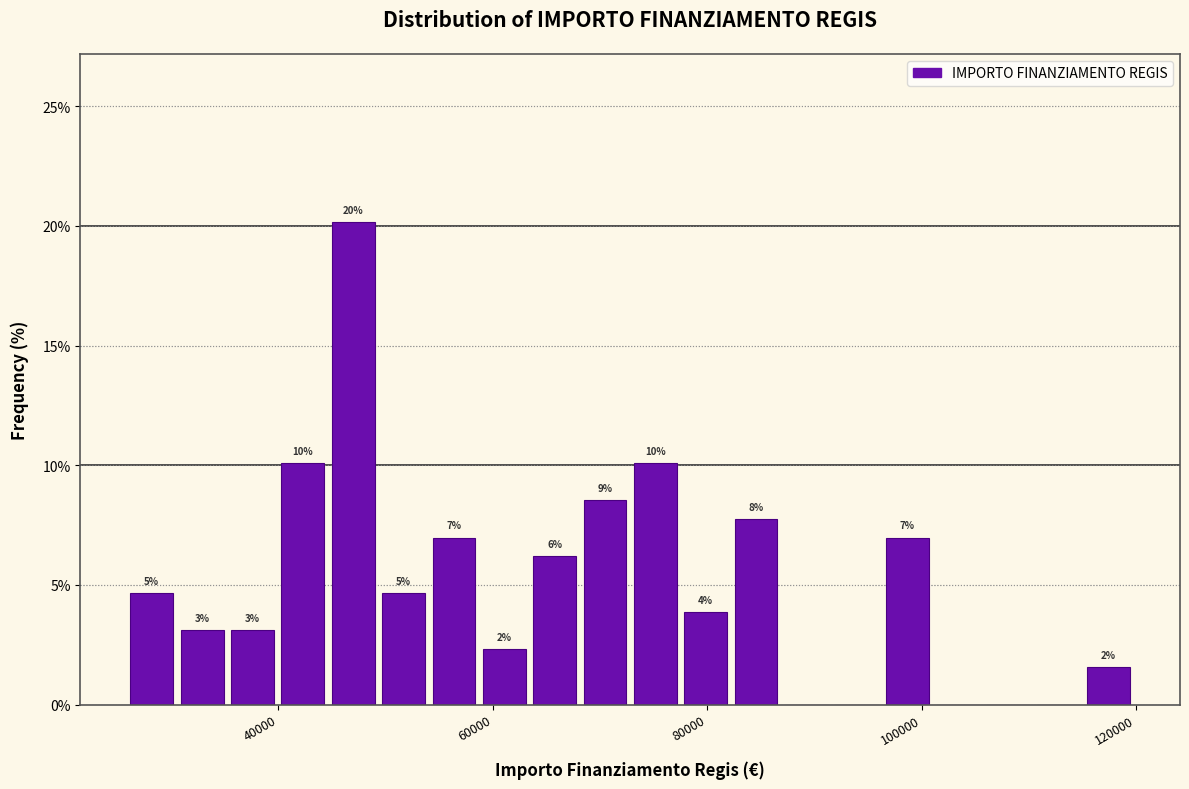

Around what value on the x-axis is the tallest bar? Give the approximate position of its centre, as read against the axis.

46000